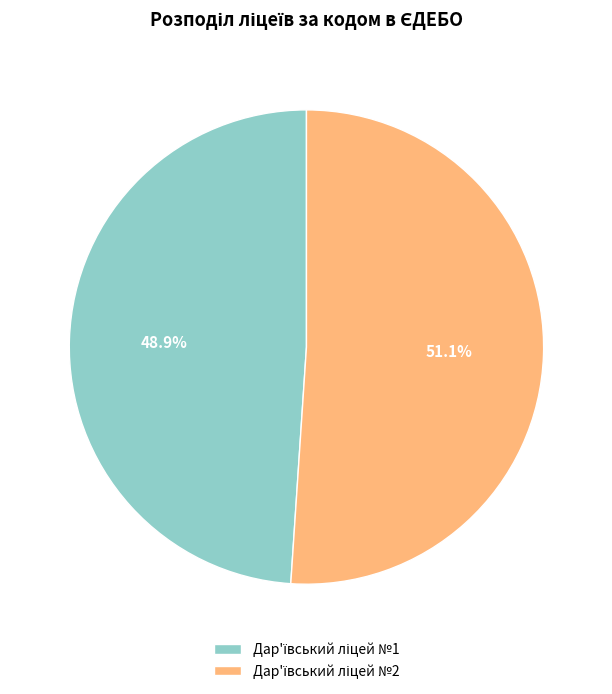

Is there any slice that represents more than half of the pie?

Yes